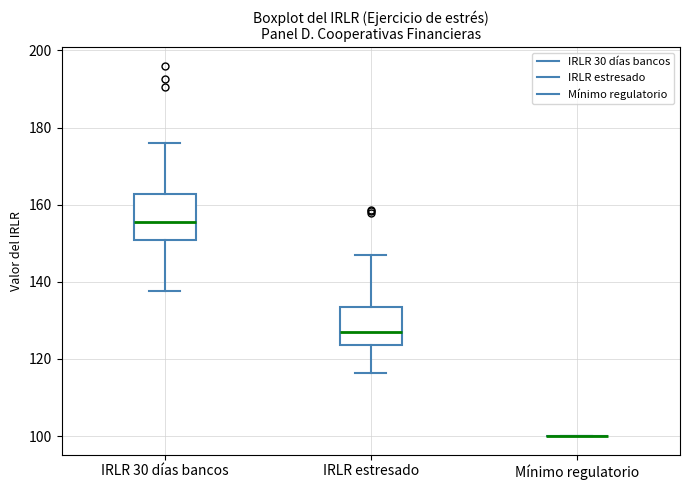

Where is the upper edge of the box for IRLR estresado on the y-axis? The values are not printed on the chart, so give them approximately, as read against the axis.

134